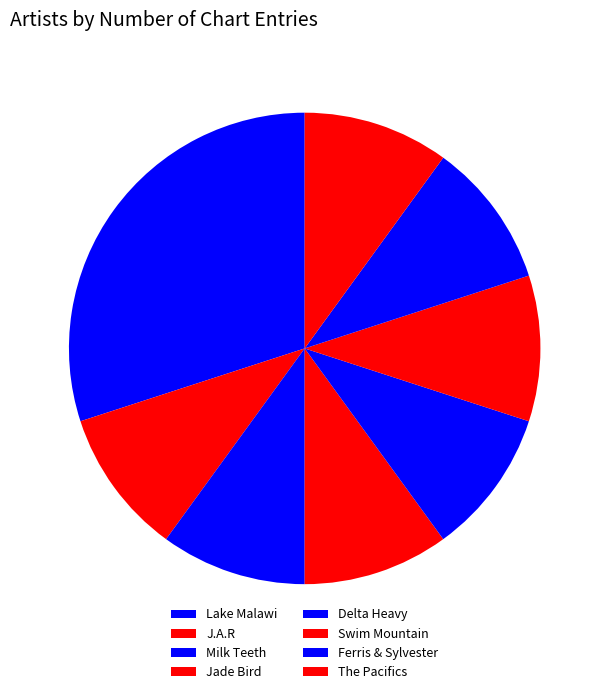

To the nearest percent, what percentage of the pie is Swim Mountain?

10%